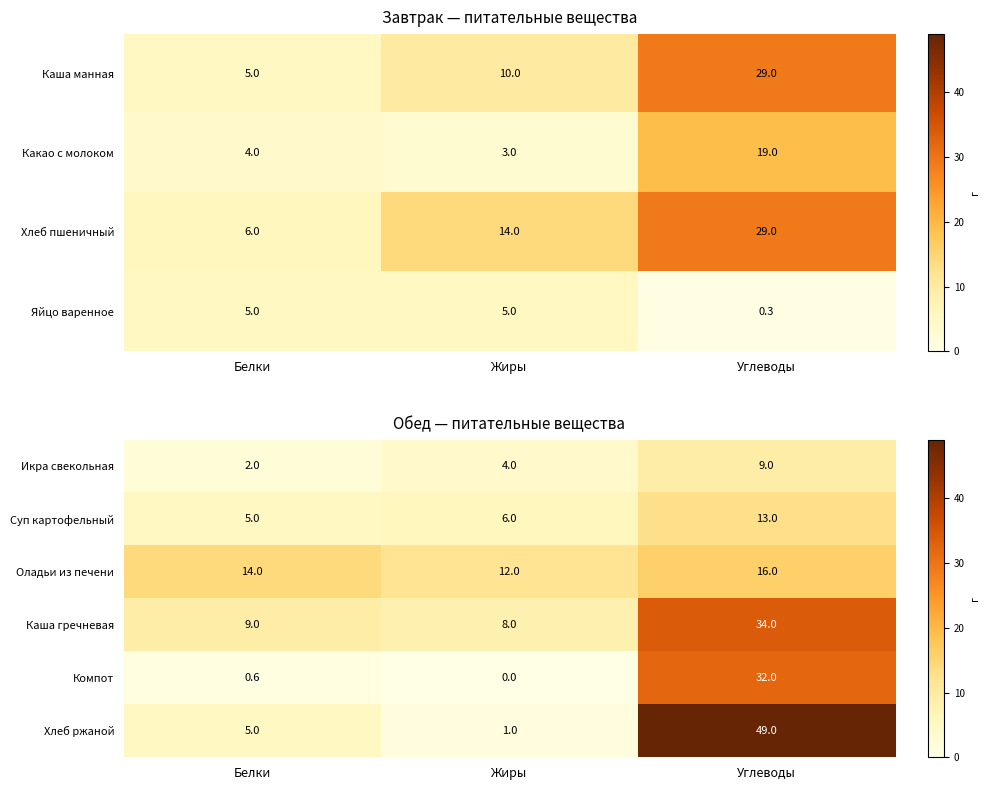

Is it true that Каша гречневая equals 34.0 at Углеводы?

True